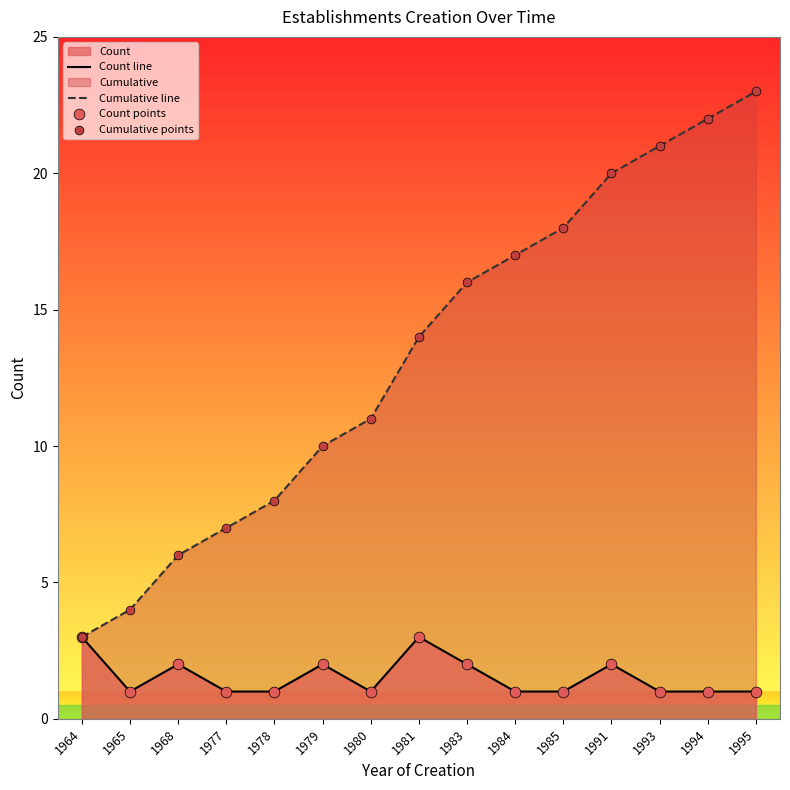

Read the Count line value at 1964.

3